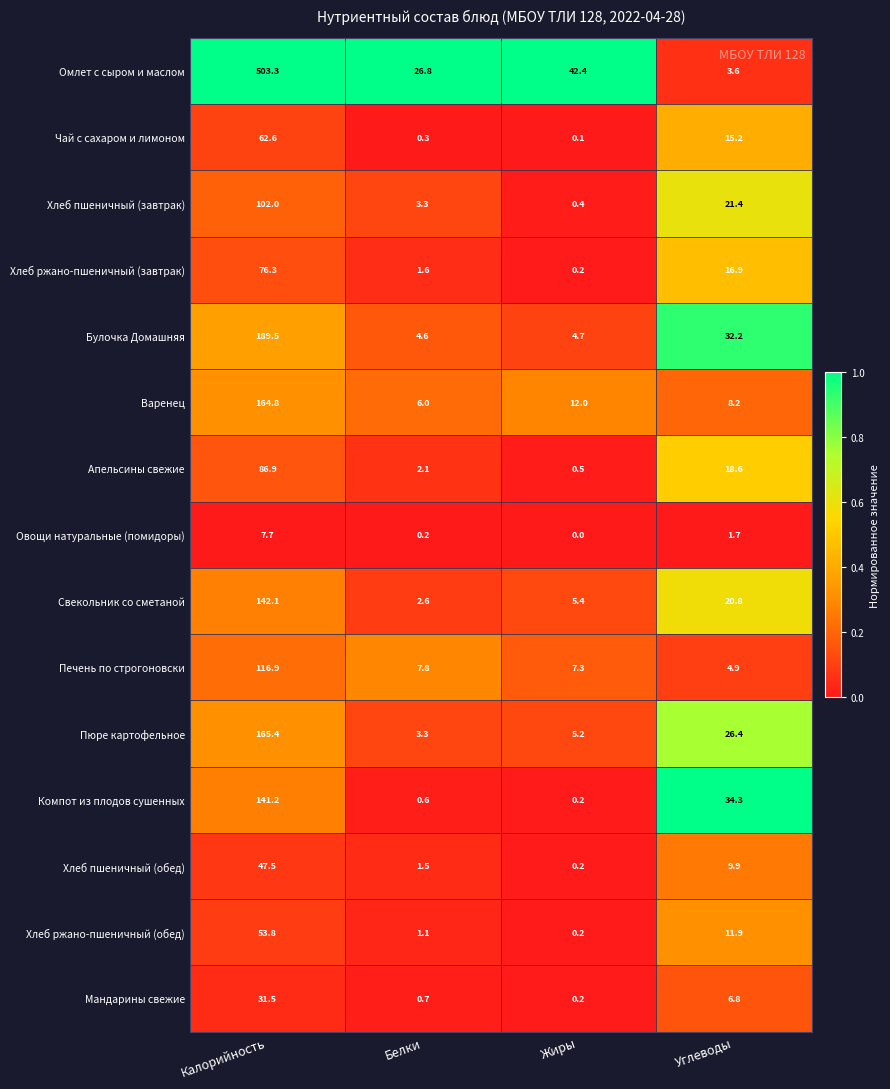

Between Жиры and Углеводы, which series saw the biggest shift?

Омлет с сыром и маслом